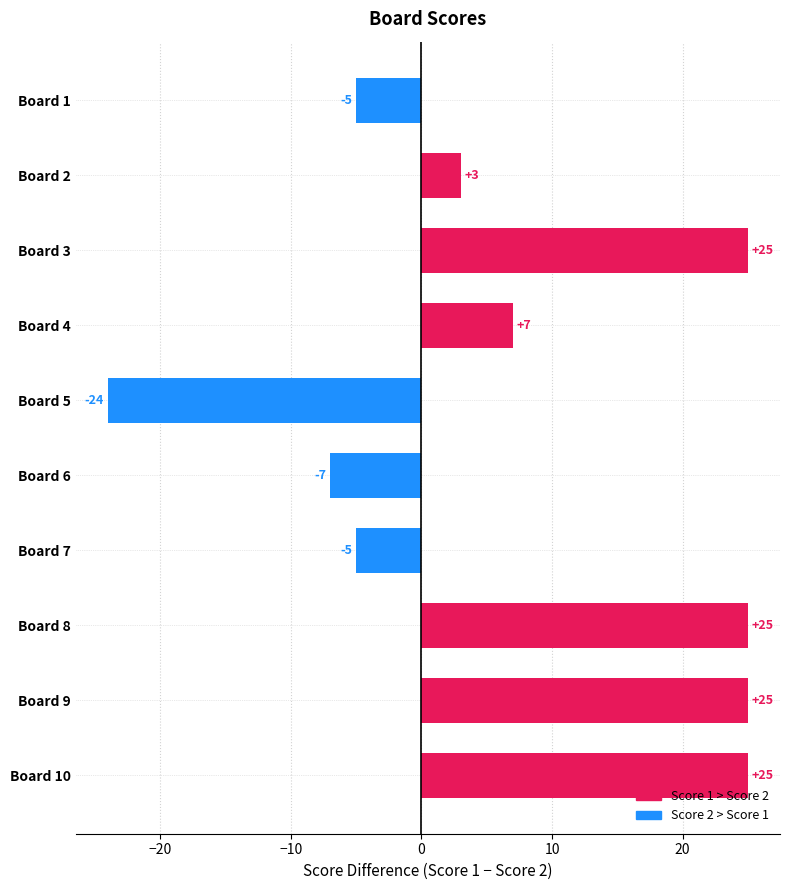

What is the smallest value displayed?

-24